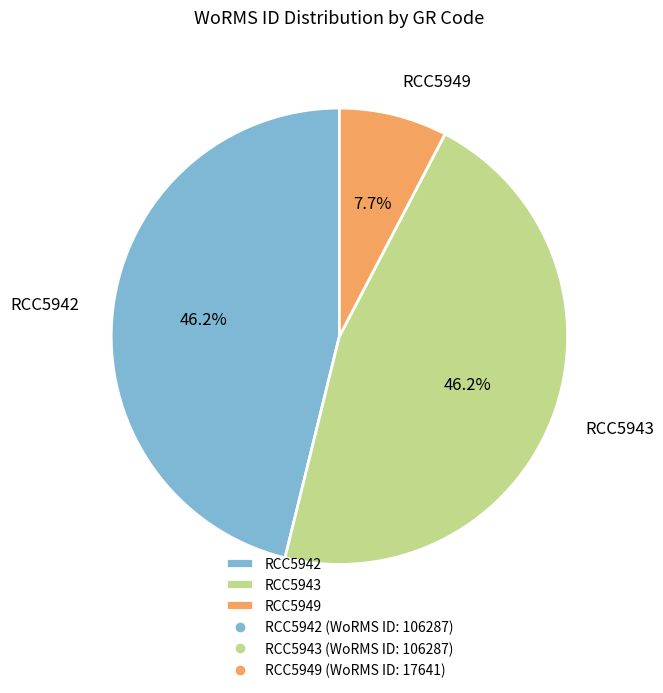

True or false: RCC5942 accounts for 46% of the total.

True